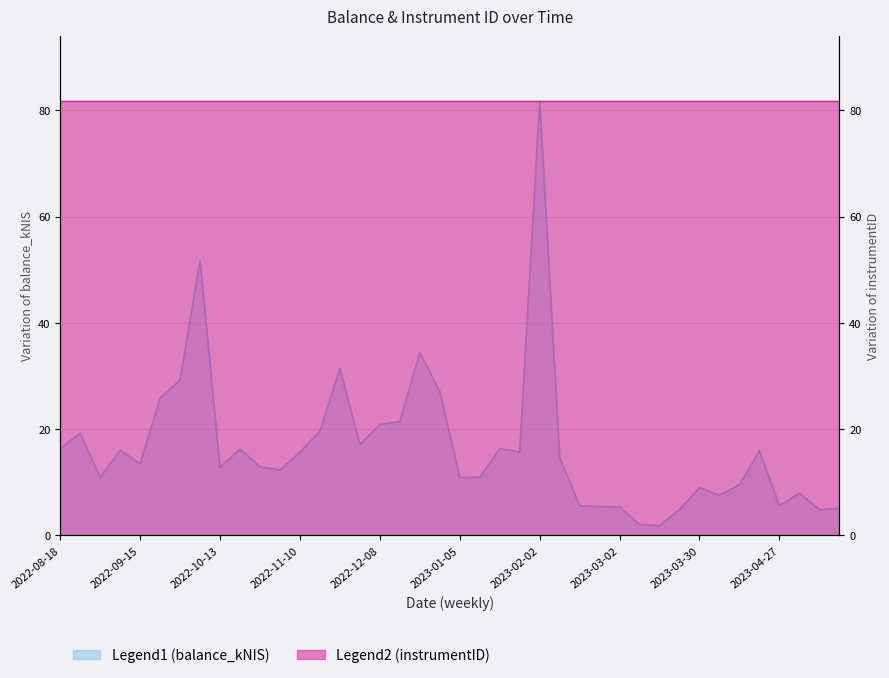

Rank the categories by value from lowest to highest.

2023-03-16, 2023-03-09, 2023-05-11, 2023-03-23, 2023-05-18, 2023-03-02, 2023-02-23, 2023-04-27, 2023-02-16, 2023-04-04, 2023-05-04, 2023-03-30, 2023-04-13, 2023-01-05, 2022-09-01, 2023-01-12, 2022-11-03, 2022-10-13, 2022-10-27, 2022-09-15, 2023-02-09, 2022-11-10, 2023-01-26, 2023-04-20, 2022-09-08, 2022-10-20, 2023-01-19, 2022-08-18, 2022-12-01, 2022-08-25, 2022-11-17, 2022-12-08, 2022-12-15, 2022-09-22, 2022-12-29, 2022-09-29, 2022-11-24, 2022-12-22, 2022-10-06, 2023-02-02